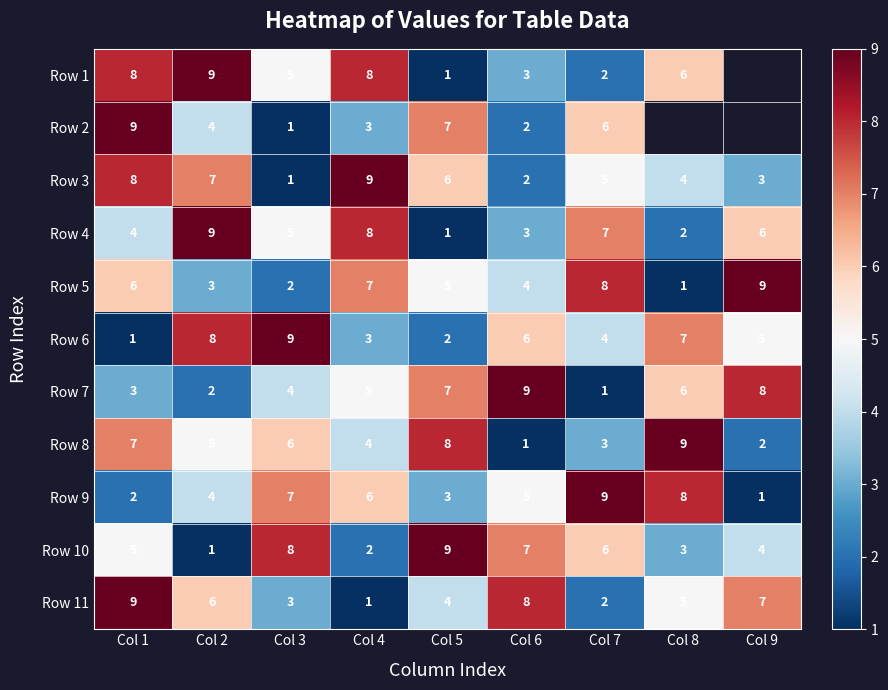

Is it true that Row 3 equals 1 at Col 9?

False